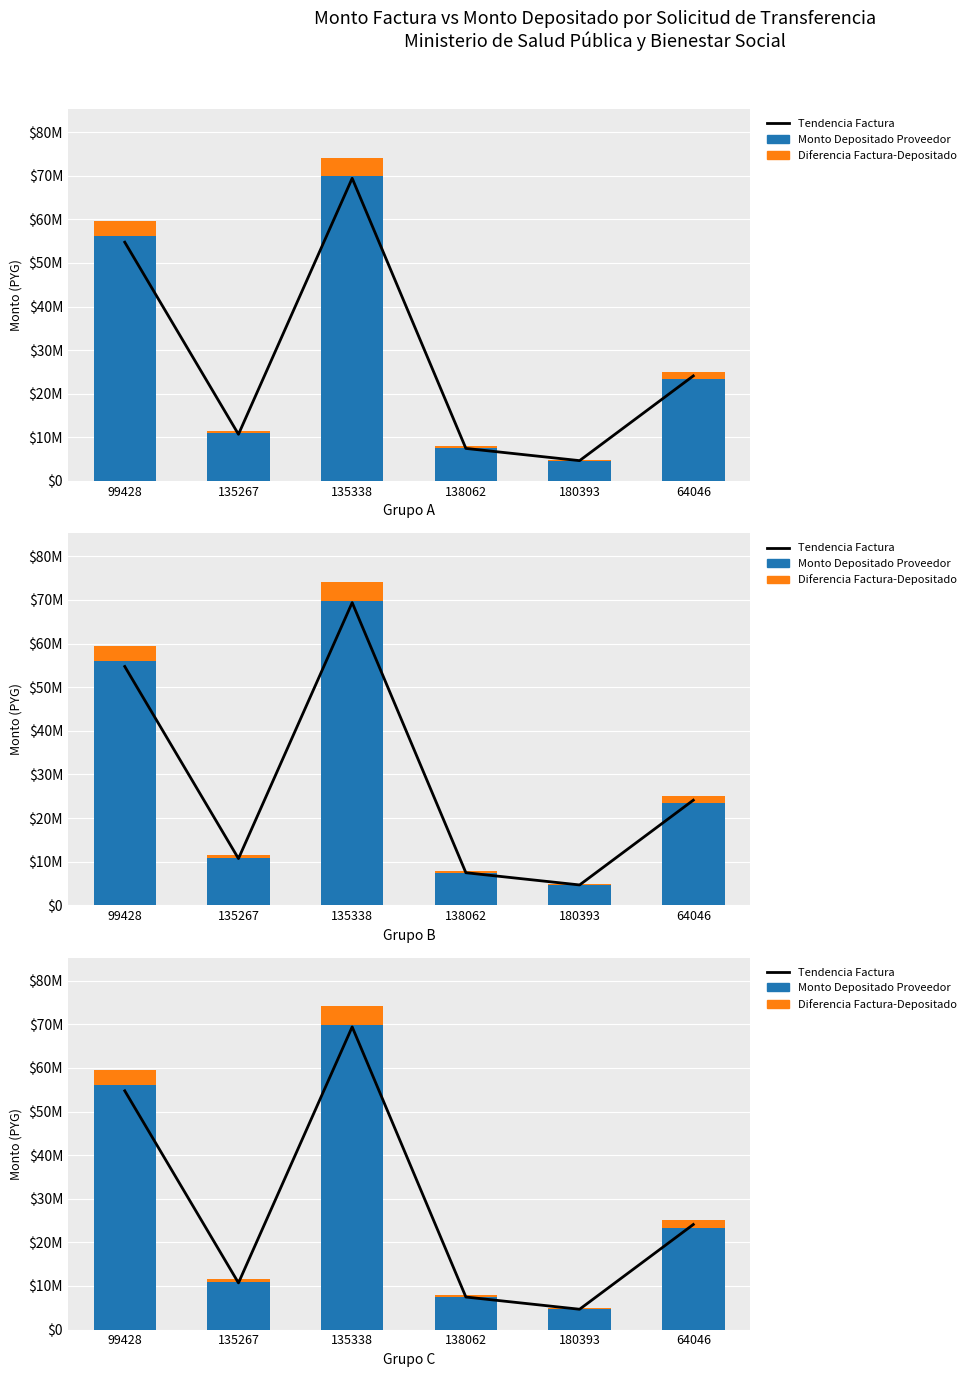

Which category has the highest value in the tendencia_factura series?

135338